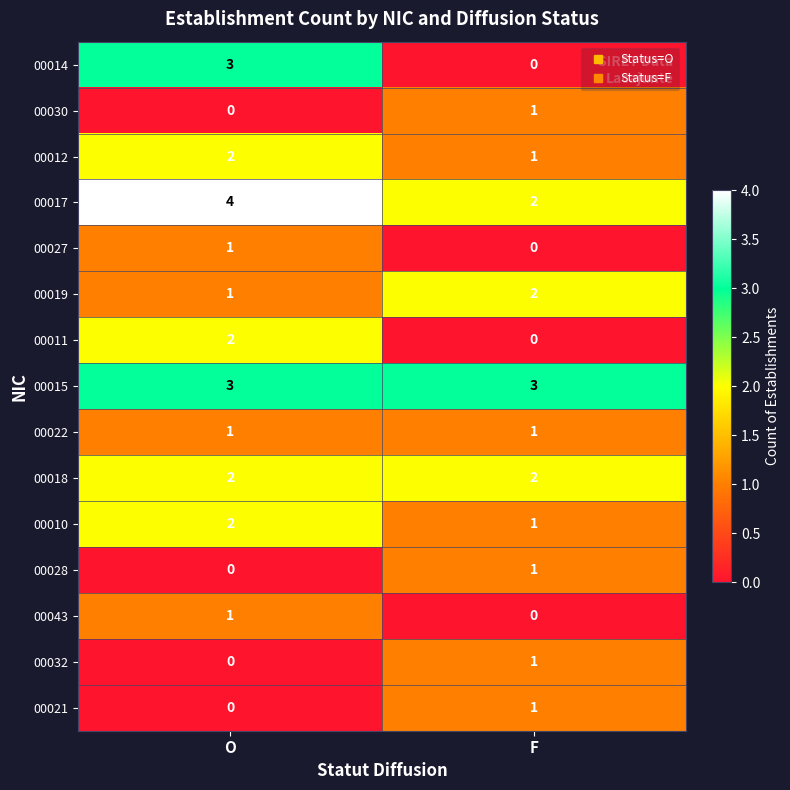

At which category is the sum across all series the highest?

O